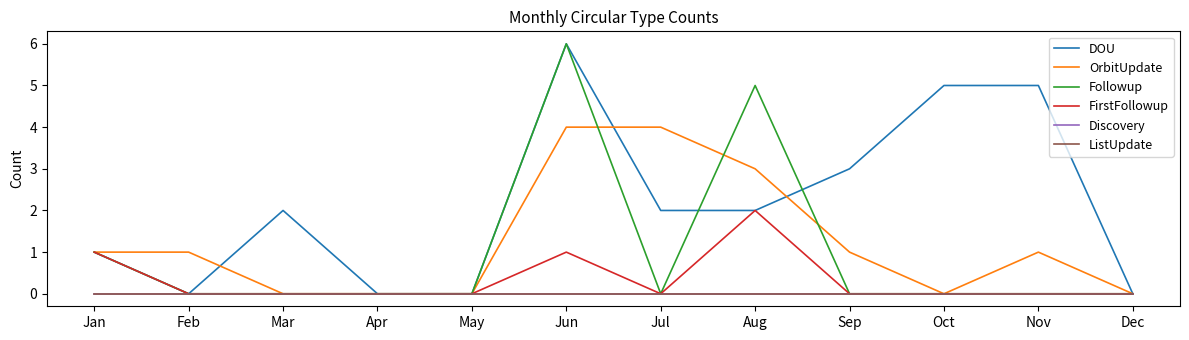

Is it true that FirstFollowup equals -1 at May?

False